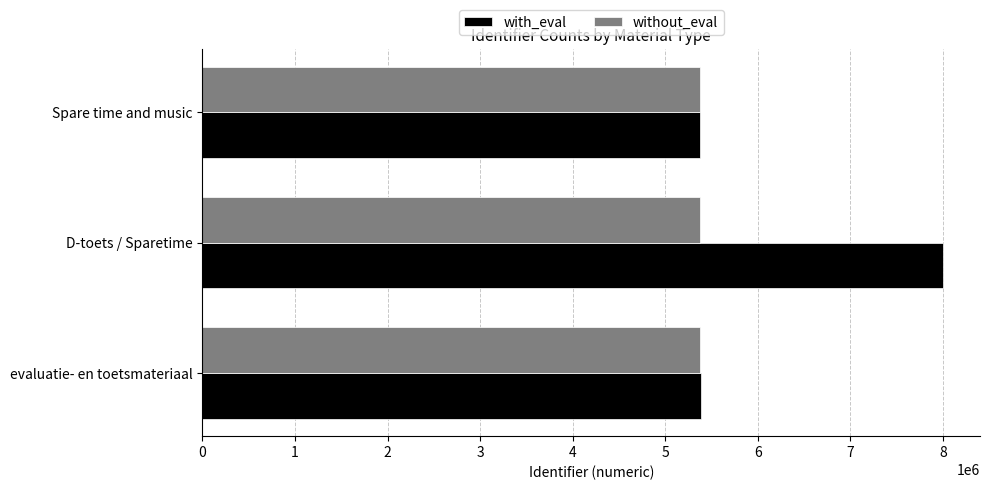

How many data points in with_eval are less than 5386216?

1